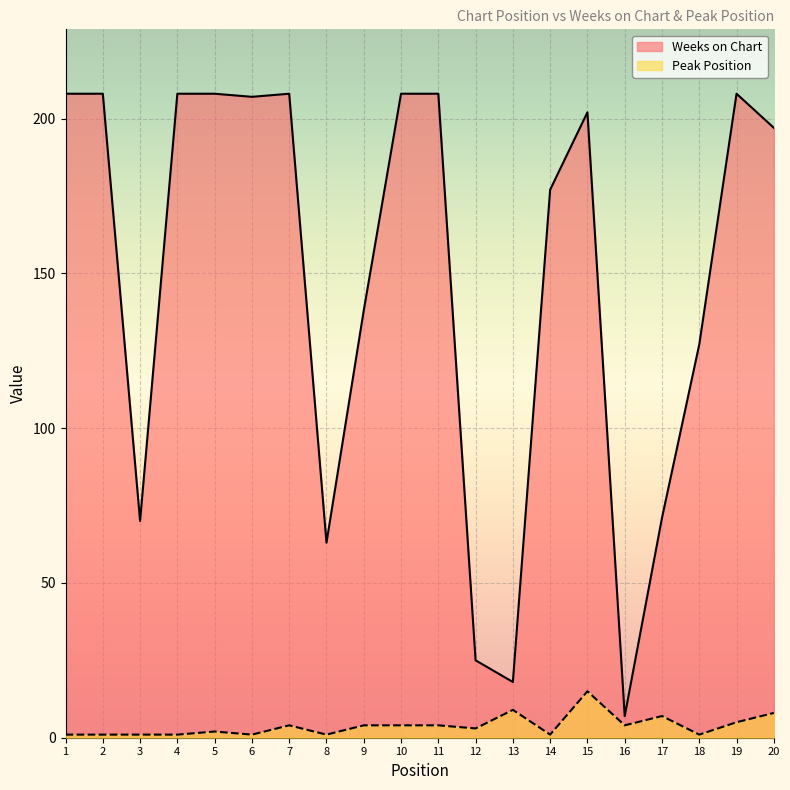

Which series changed the most between 3 and 19?

Weeks on Chart